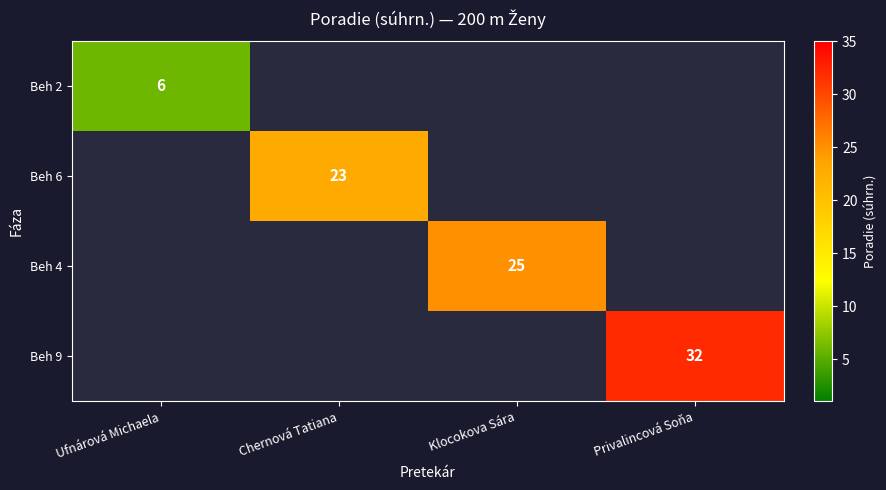

True or false: Beh 9 has a value of 32 at Privalincová Soňa.

True